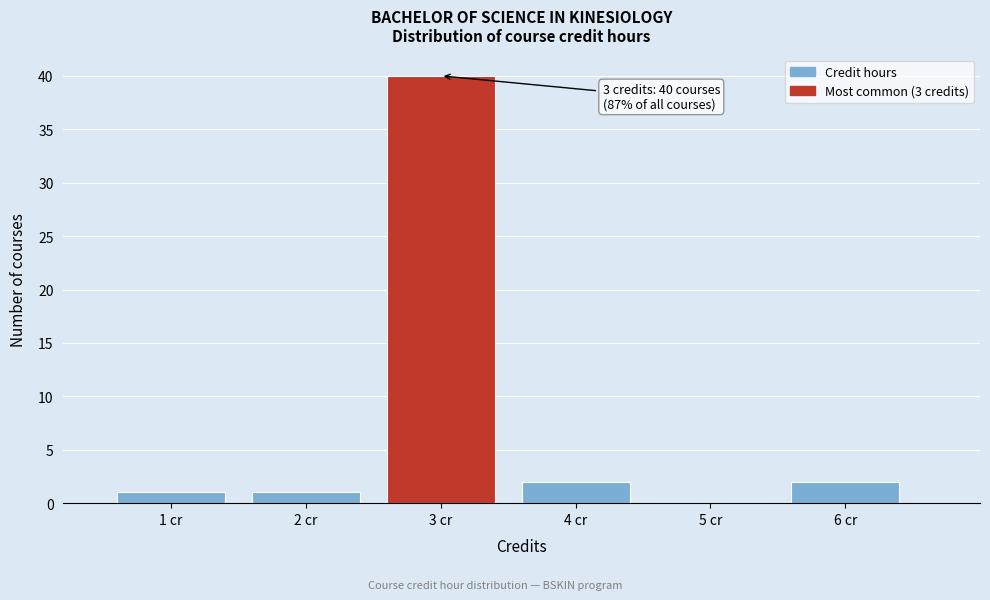

Over which range of the x-axis is the bar tallest?

2.5 to 3.5